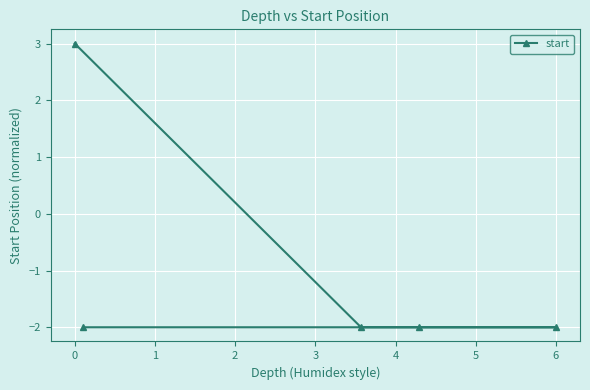

Is it true that the value at 6 is -3.3?

False